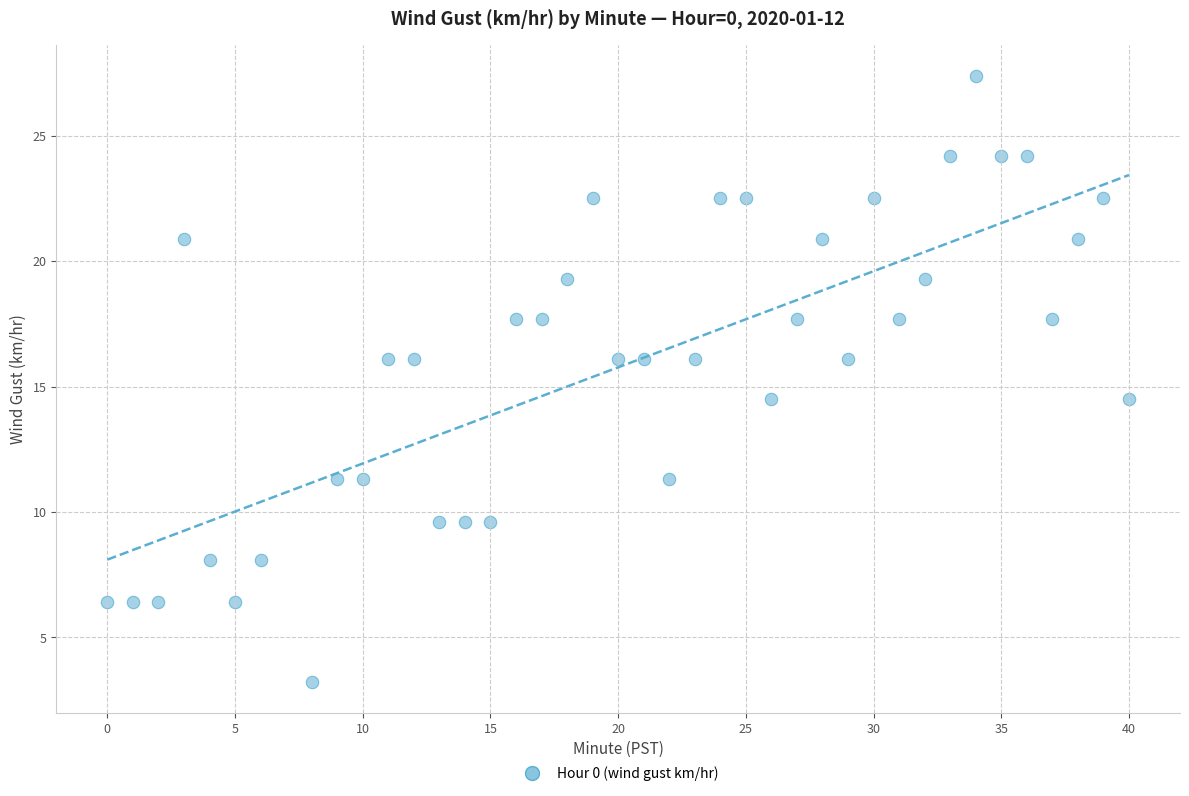

What is the range of Y values (max minus min)?

24.2